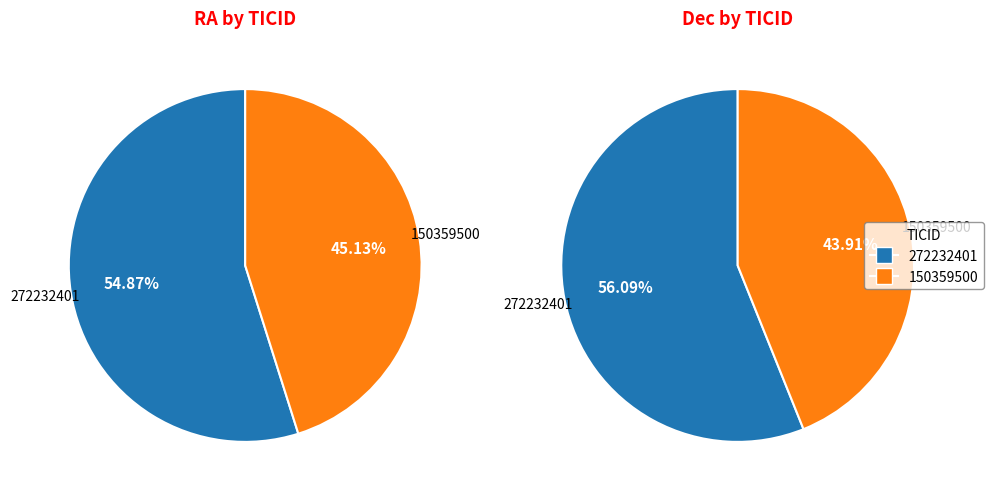

Which has a higher value, 272232401 or 150359500?

272232401